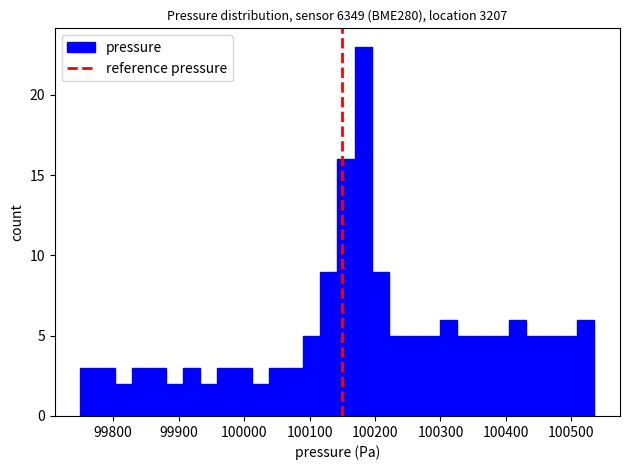

Read against the x-axis, roughly where is the centre of the tallest bar?

100180